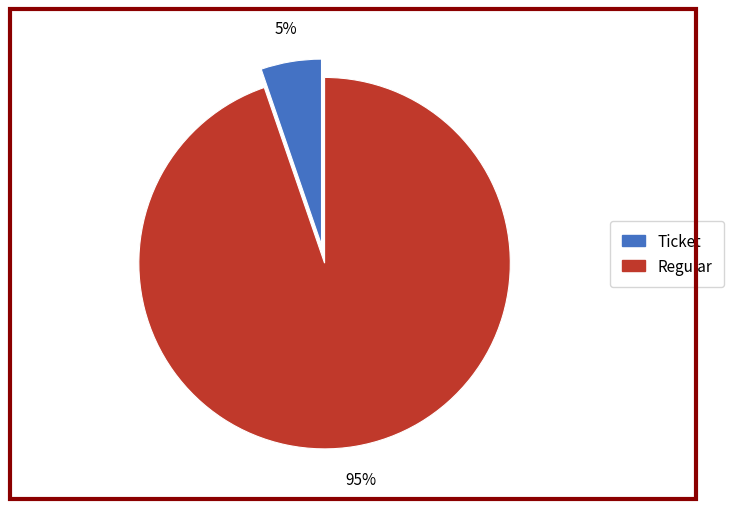

To the nearest percent, what is the average slice percentage?

50%